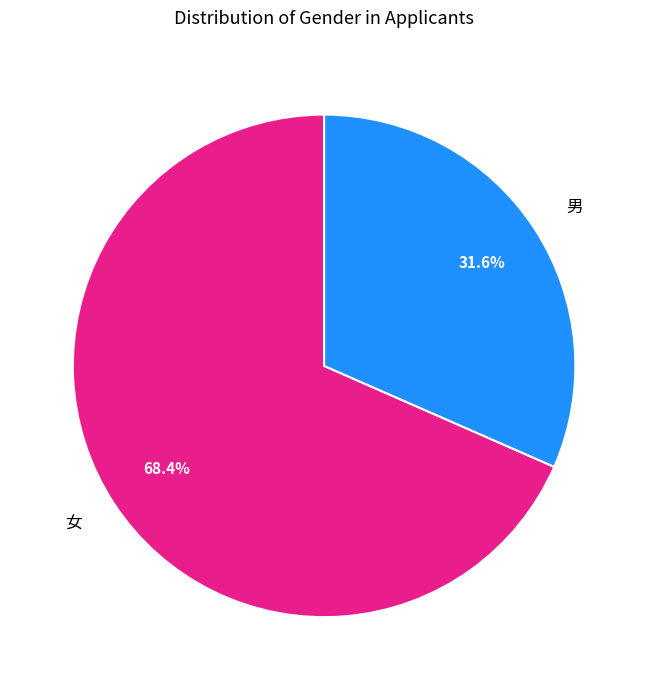

How many slices are in this pie chart?

2